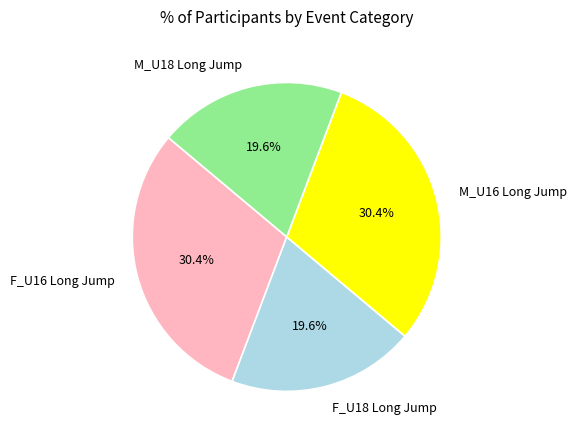

What percentage do M_U16 Long Jump and M_U18 Long Jump together represent?

50.0%